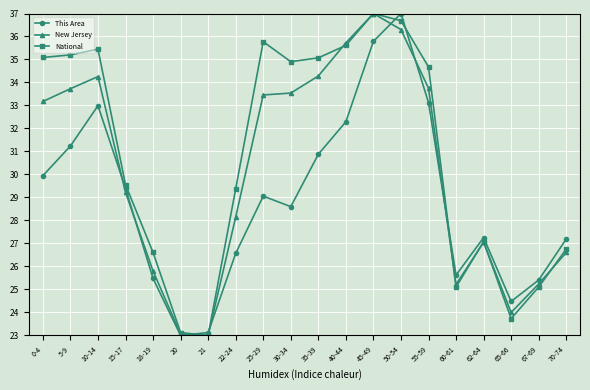

What is the difference between the highest and lowest values at 0-4?

5.1